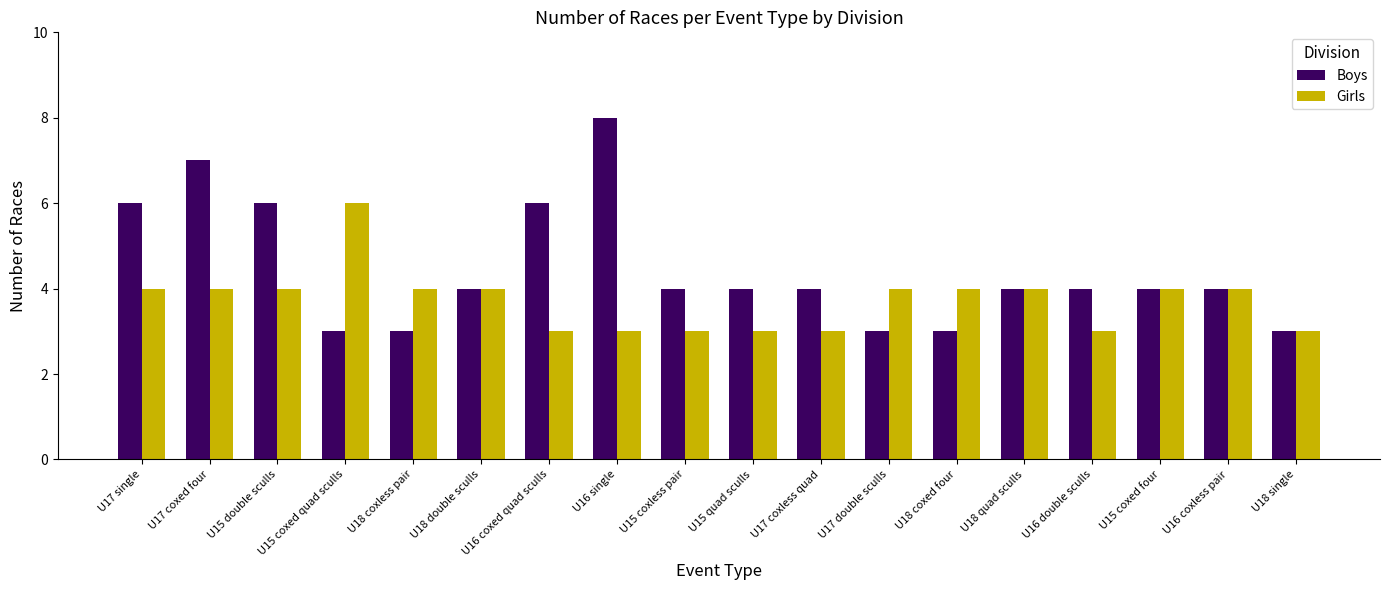

Is the value of Boys at U16 coxed quad sculls greater than the value of Girls at U16 double sculls?

Yes